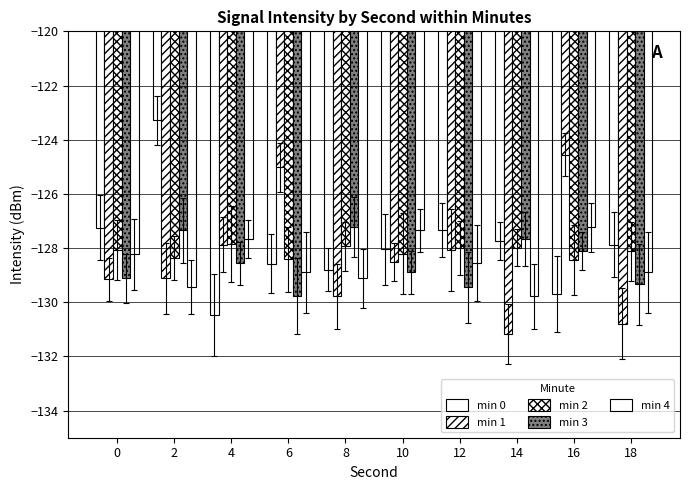

At which label does min 4 first exceed -128?

4